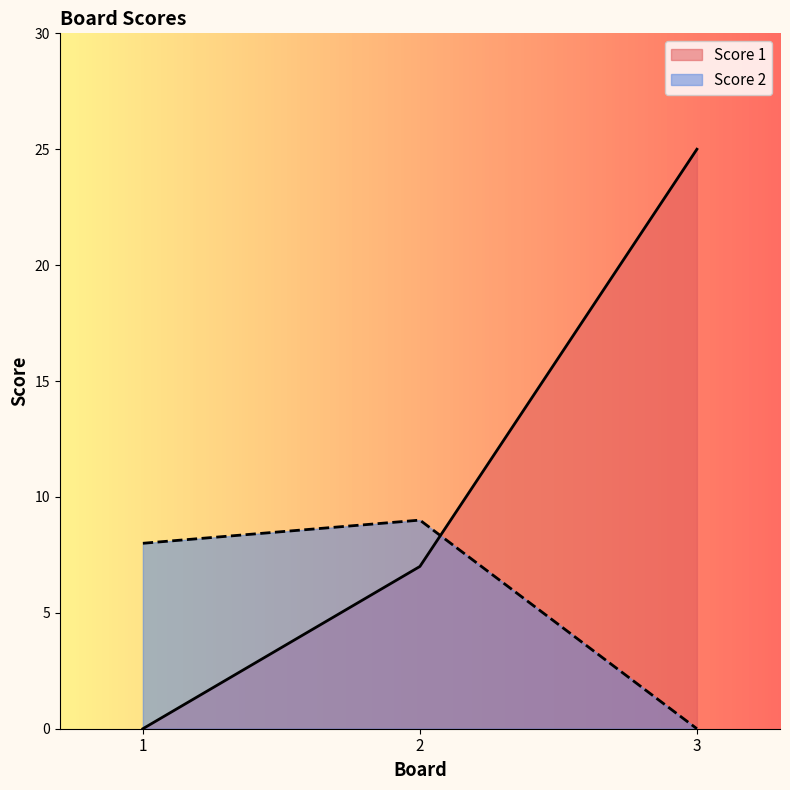

Reading left to right, list all the values displayed in this chart.

Score 1: 1=0	2=7	3=25
Score 2: 1=8	2=9	3=0